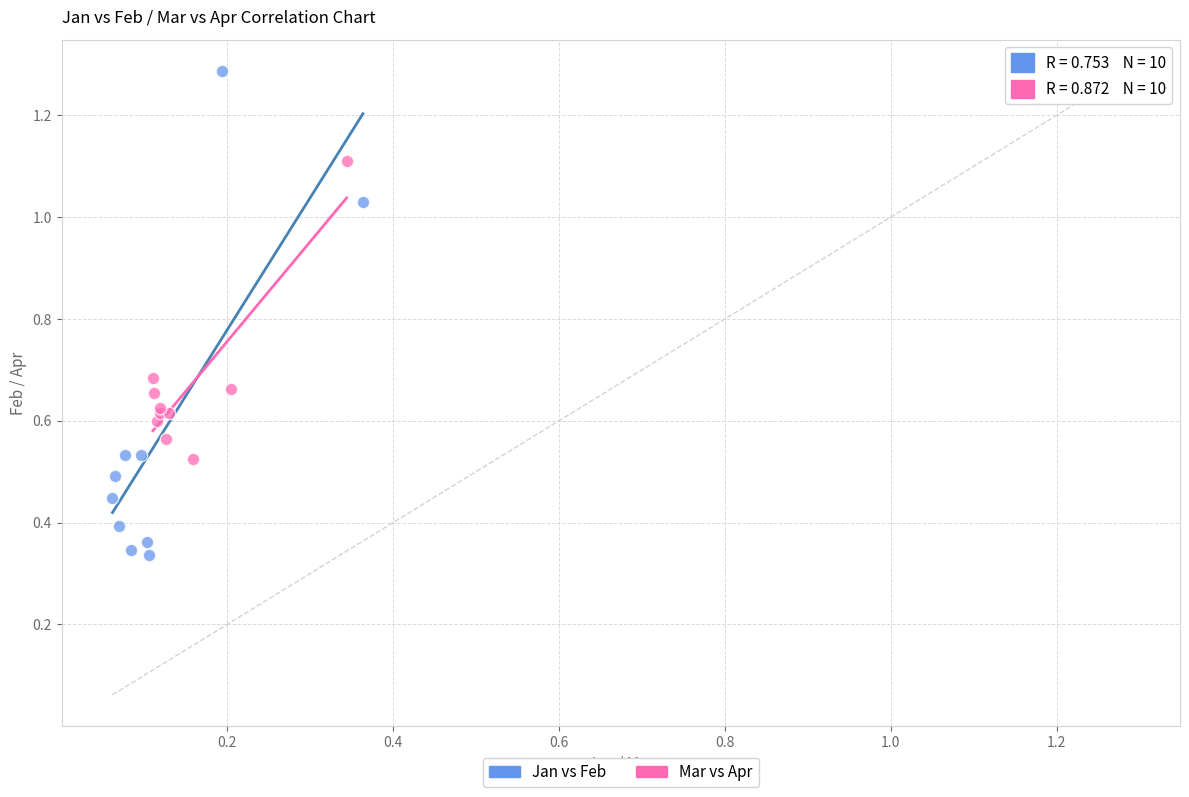

Which series has the largest Y range (max minus min)?

Jan vs Feb